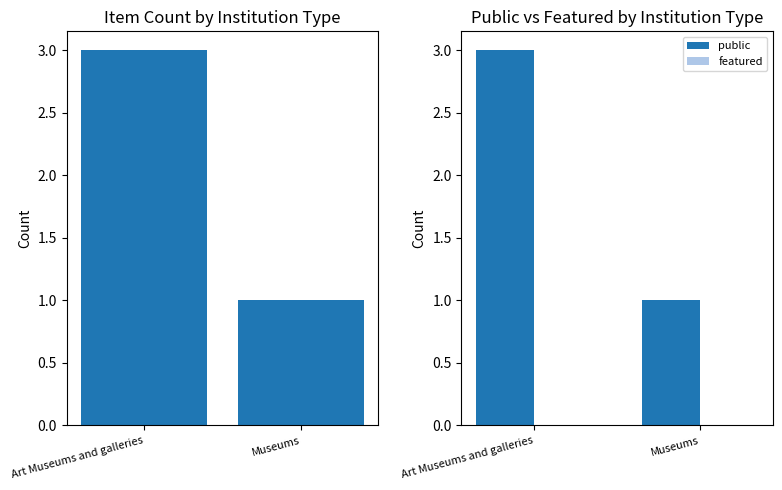

Reading left to right, extract all data points from this chart.

Item Count: 3	1
public: 3	1
featured: 0	0